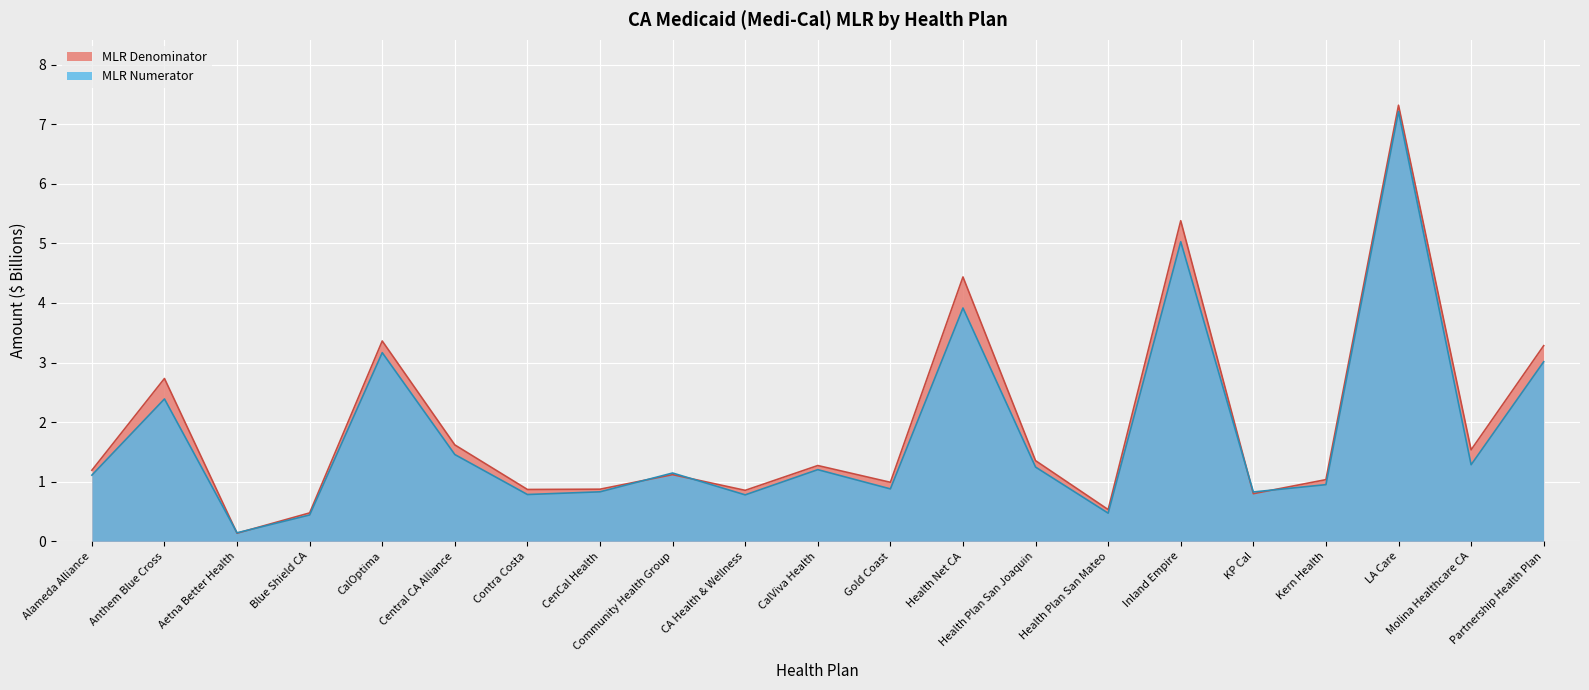

Reading left to right, extract all data points from this chart.

MLR Numerator: 1.1	2.4	0.1	0.4	3.2	1.5	0.8	0.8	1.1	0.8	1.2	0.9	3.9	1.2	0.5	5.0	0.8	0.9	7.2	1.3	3.0
MLR Denominator: 1.2	2.7	0.1	0.5	3.4	1.6	0.9	0.9	1.1	0.9	1.3	1.0	4.4	1.4	0.5	5.4	0.8	1.0	7.3	1.5	3.3